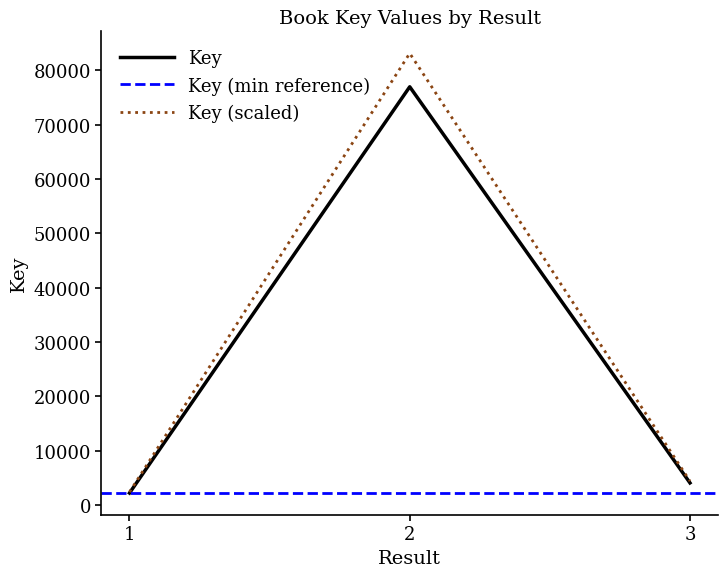

List the labels in order of value, largest first.

2, 3, 1